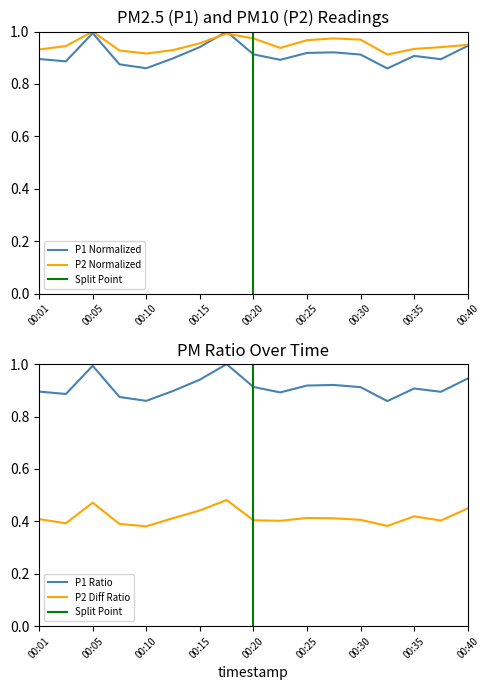

List the labels in order of P2 value, largest first.

00:05, 00:18, 00:20, 00:27, 00:30, 00:25, 00:15, 00:40, 00:03, 00:37, 00:23, 00:35, 00:01, 00:13, 00:08, 00:10, 00:32